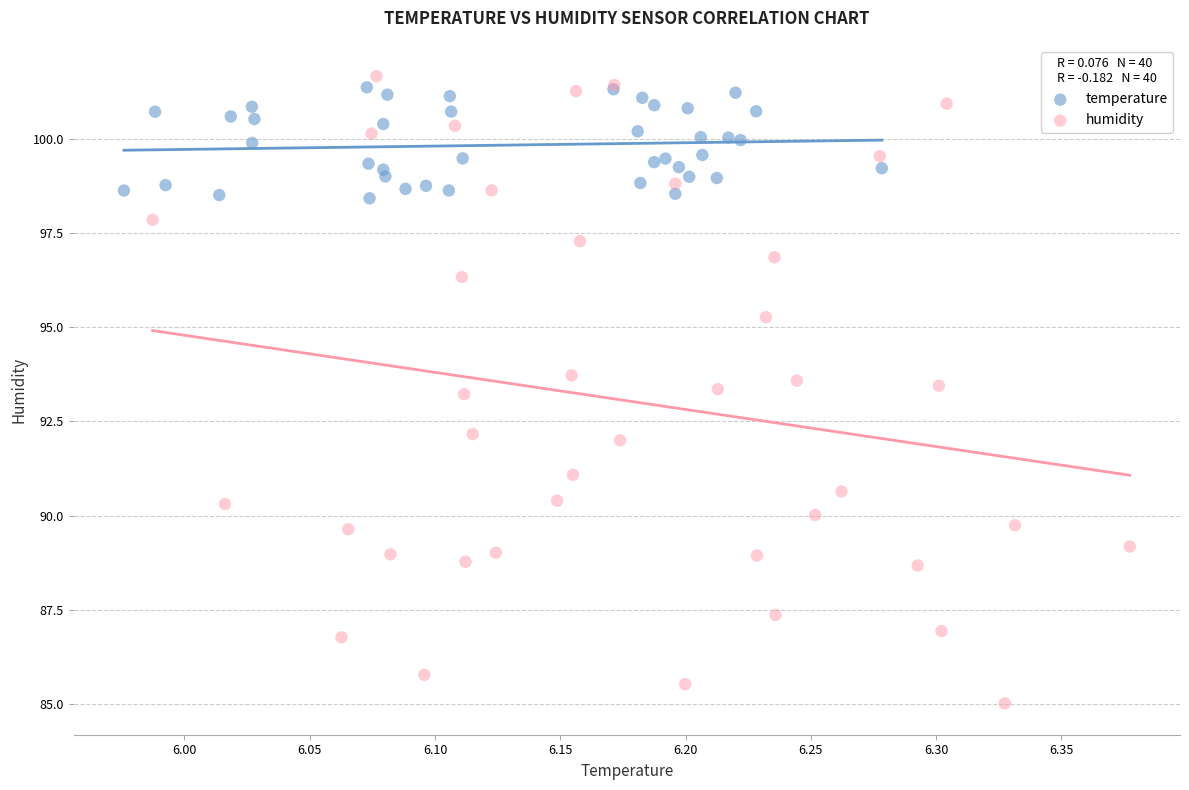

Which series contains the lowest Y value?

humidity